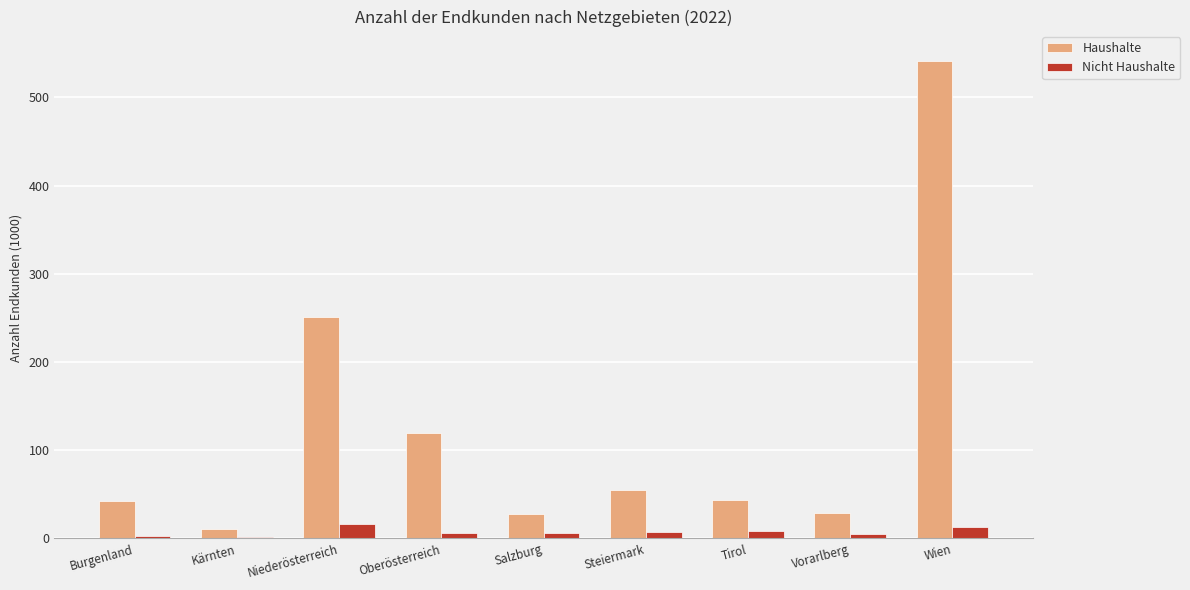

Read the Nicht Haushalte value at Kärnten.

1.7